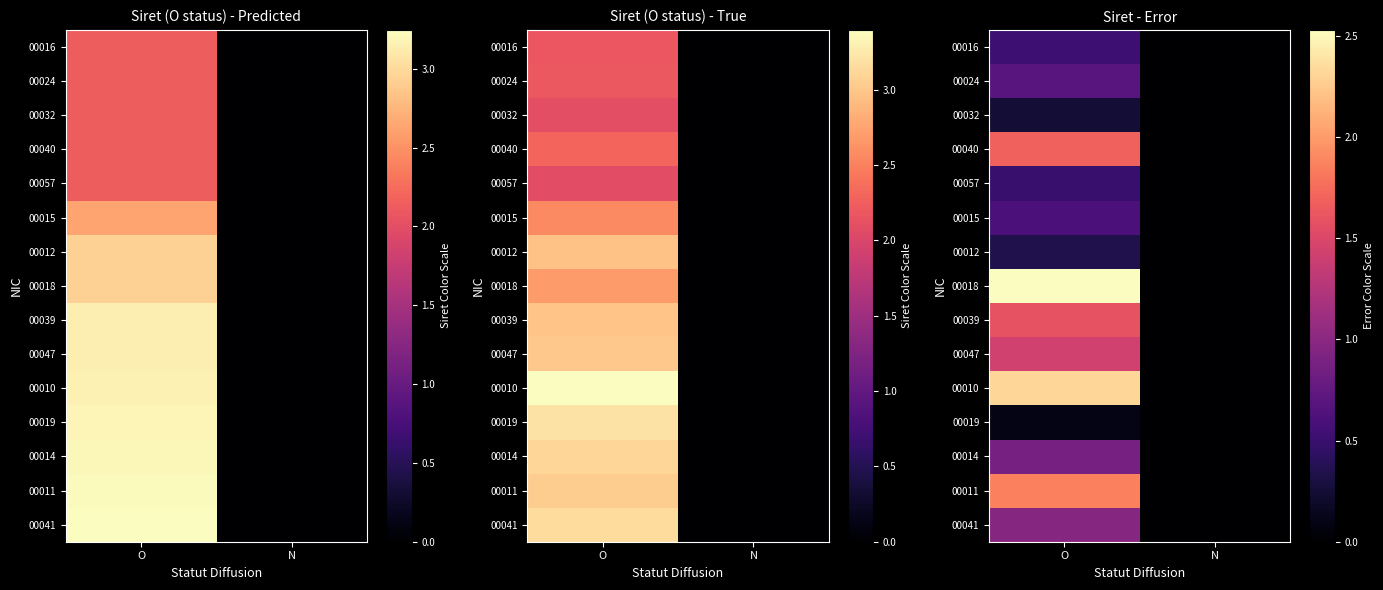

Is it true that 00057 equals -309147614485.4 at N?

False